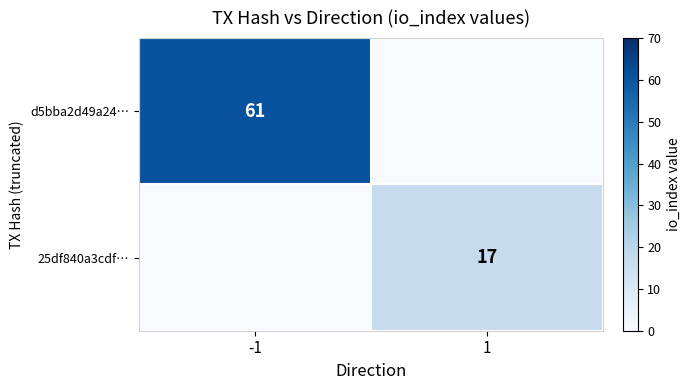

At which category is the sum across all series the highest?

-1